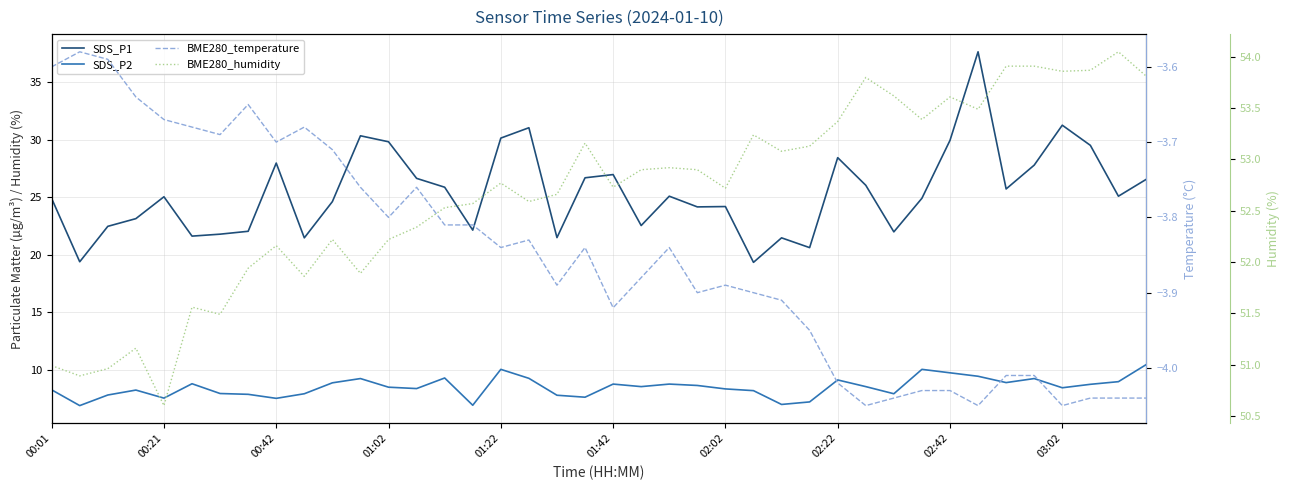

Rank the series by their maximum value, from lowest to highest.

BME280_temperature, SDS_P2, SDS_P1, BME280_humidity